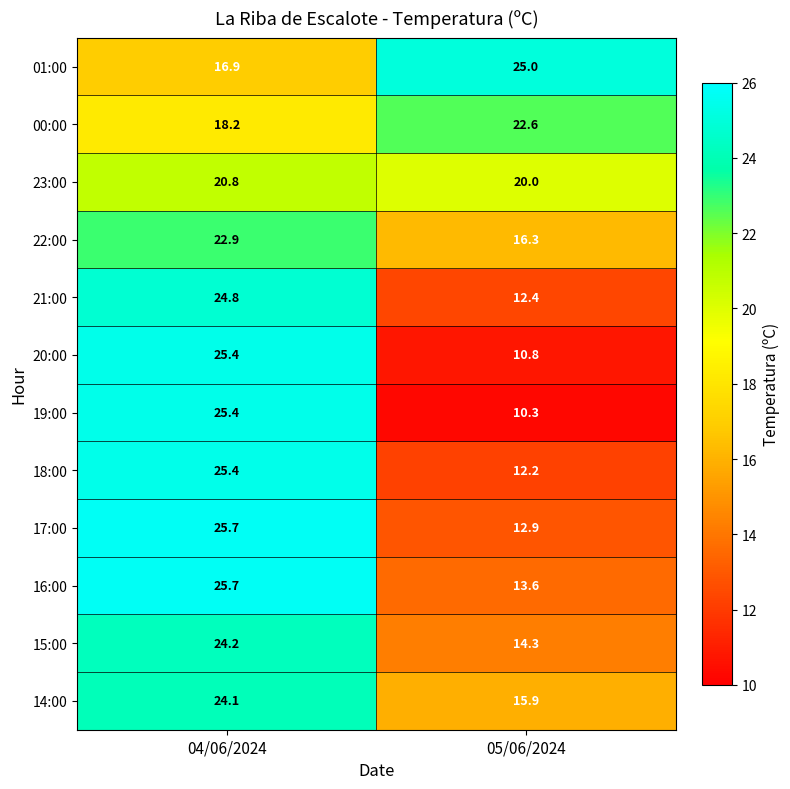

Reading left to right, transcribe all the data shown in this chart.

01:00: 16.9	25.0
00:00: 18.2	22.6
23:00: 20.8	20.0
22:00: 22.9	16.3
21:00: 24.8	12.4
20:00: 25.4	10.8
19:00: 25.4	10.3
18:00: 25.4	12.2
17:00: 25.7	12.9
16:00: 25.7	13.6
15:00: 24.2	14.3
14:00: 24.1	15.9